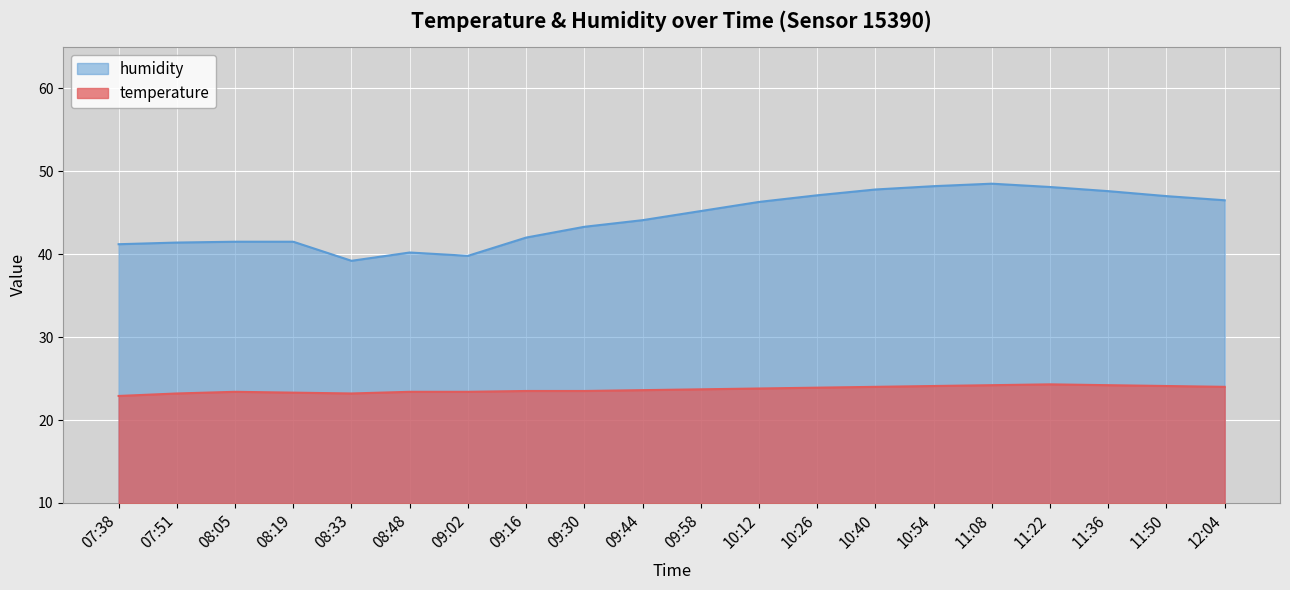

What is the label of the 5th point from the left?

08:33